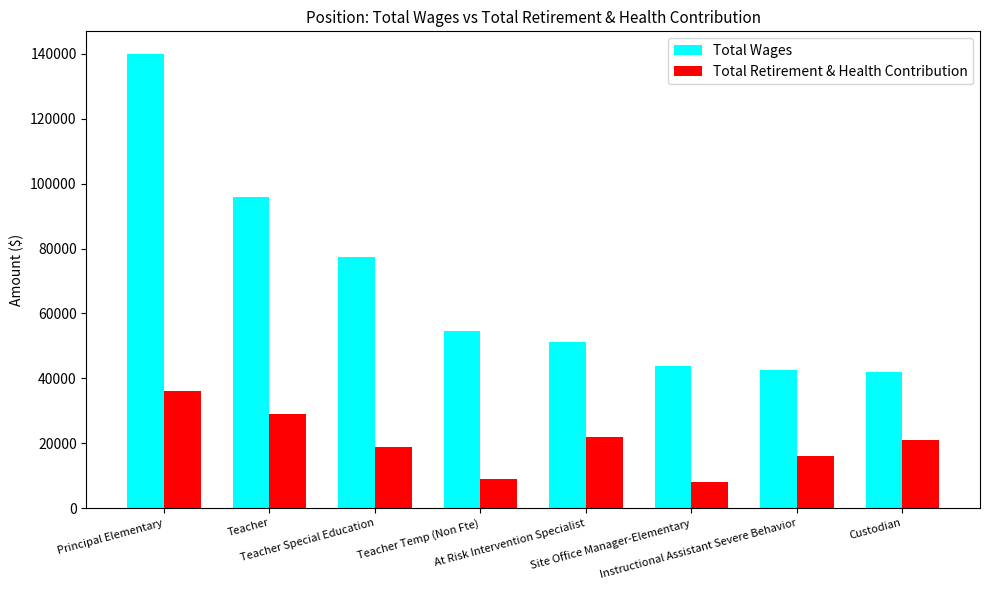

What is the difference between the Total Retirement & Health Contribution values at Teacher and Principal Elementary?

7233.0